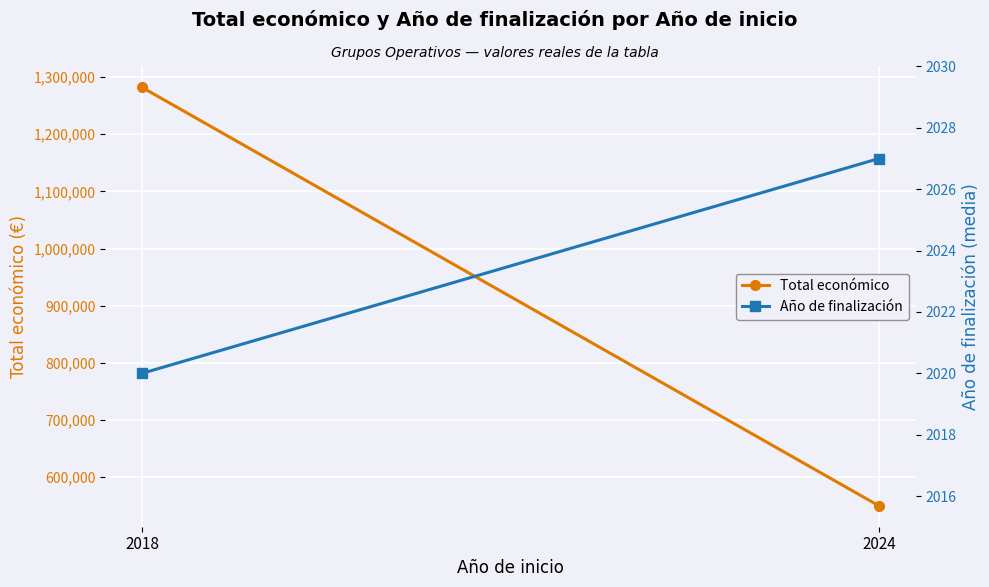

Which series has the largest total across all categories?

Total económico